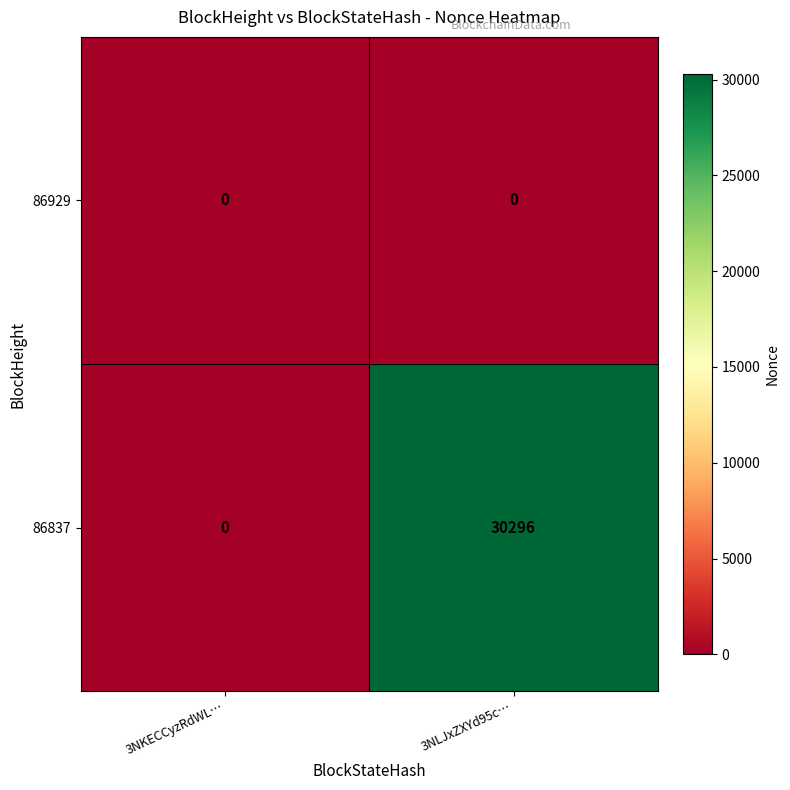

What is the difference between the 86837 values at 3NKECCyzRdWL… and 3NLJxZXYd95c…?

30296